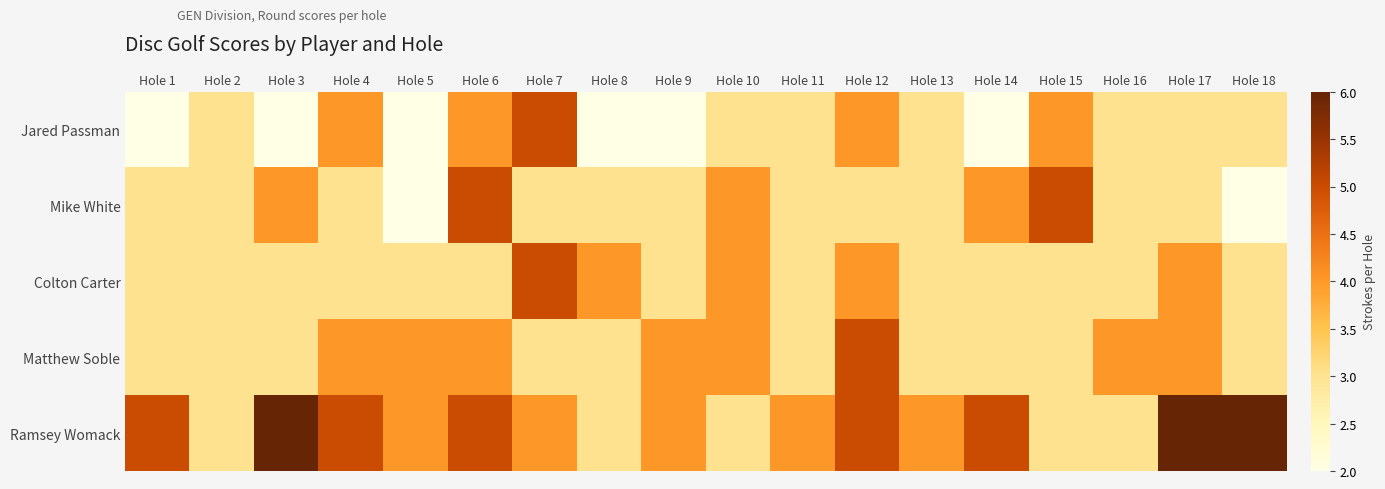

Between Hole 3 and Hole 14, which series saw the biggest shift?

Ramsey Womack